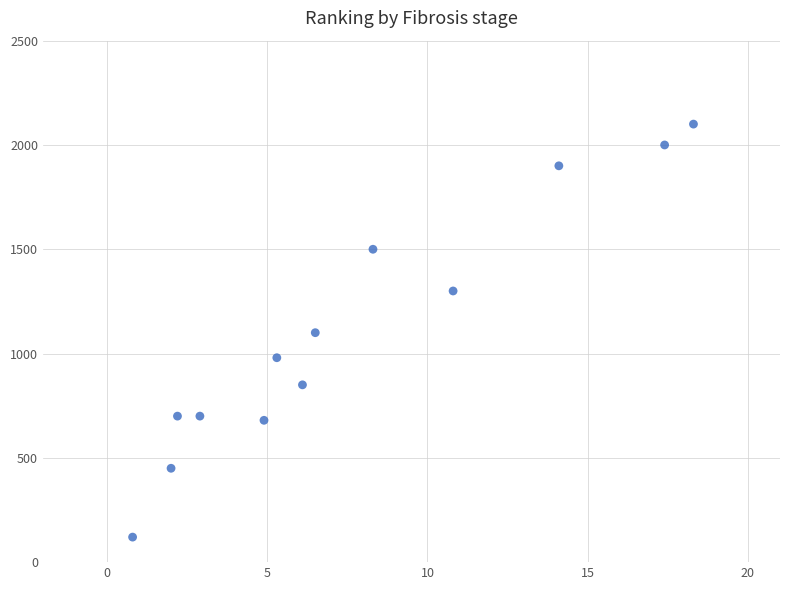

What is the range of Y values (max minus min)?

1980